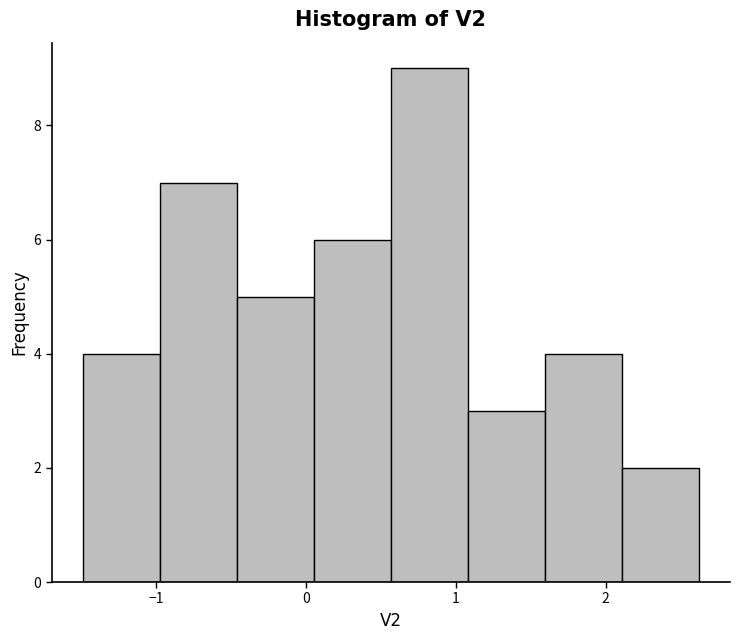

Over which range of the x-axis is the bar tallest?

0.6 to 1.1